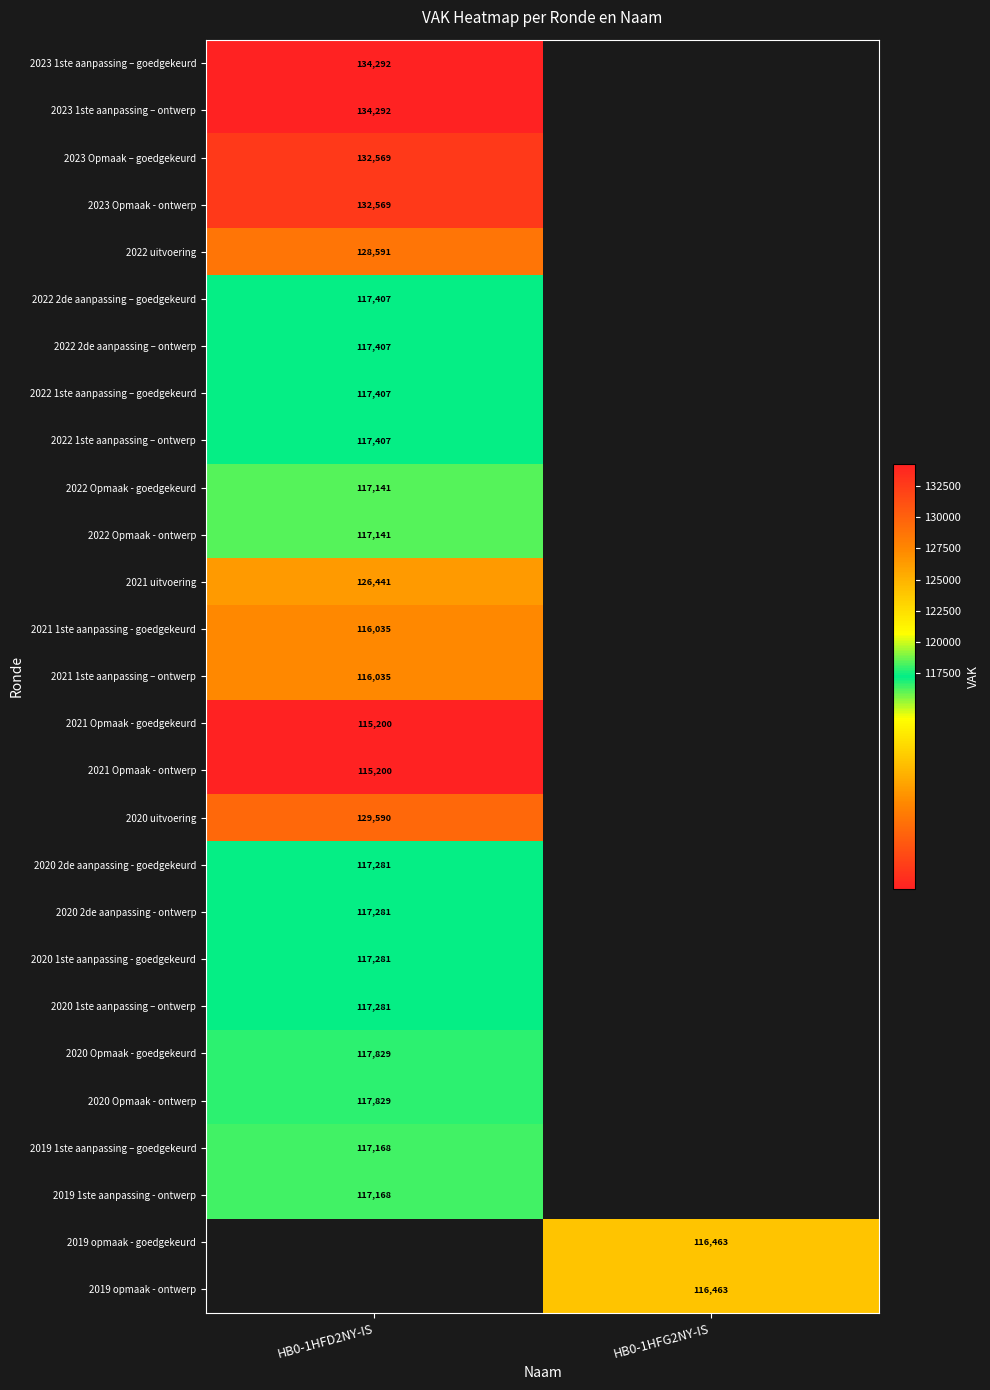

The value of 2020 2de aanpassing - goedgekeurd at HB0-1HFD2NY-IS is 117281. True or false?

True